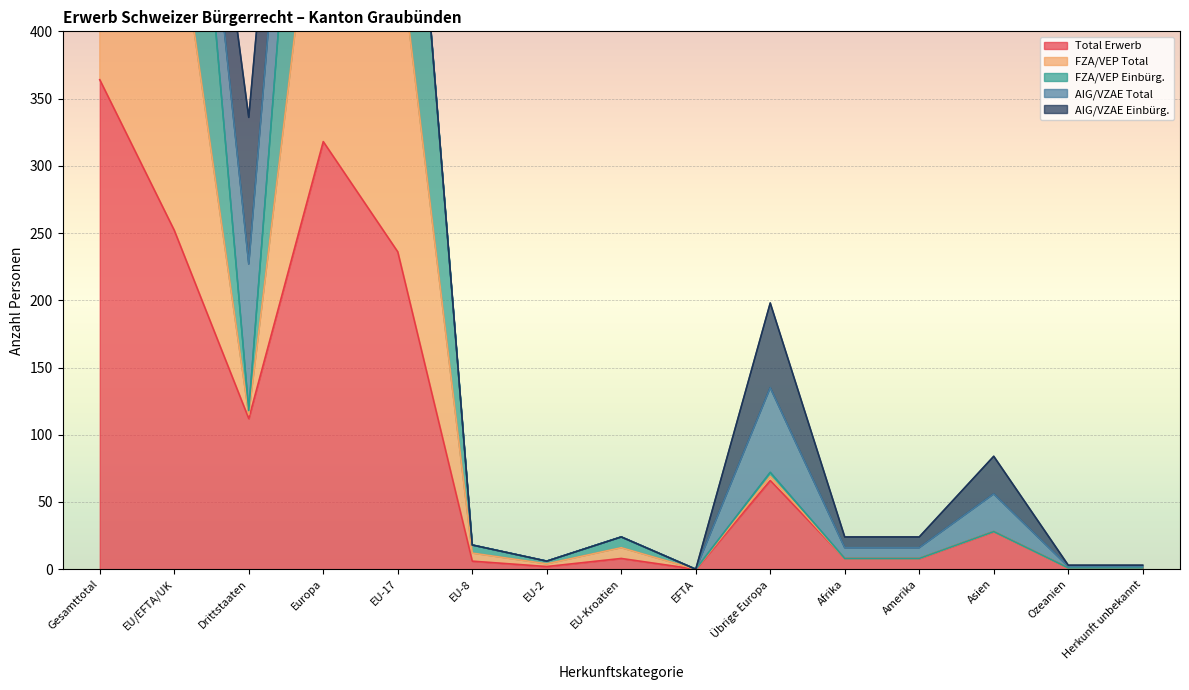

The Total Erwerb series shows 28 at Asien. True or false?

True